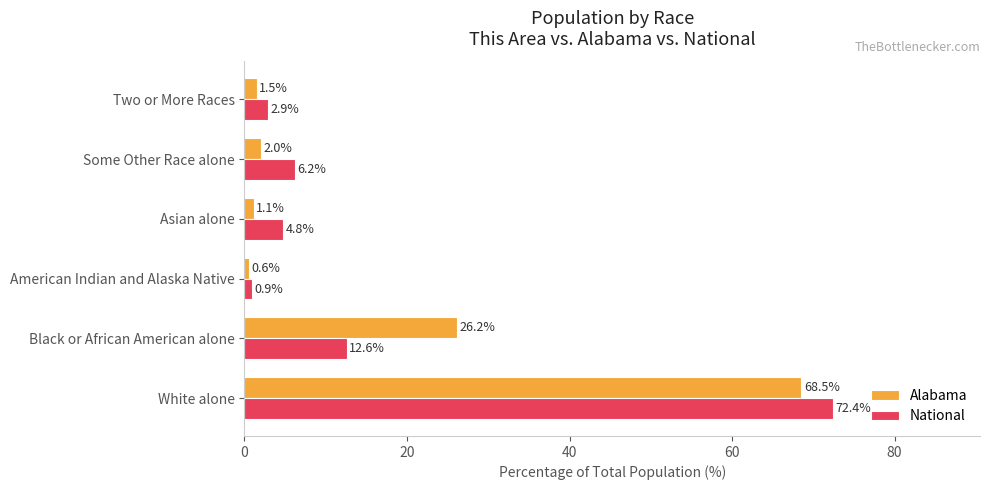

Rank the series by their average value, from lowest to highest.

National, Alabama